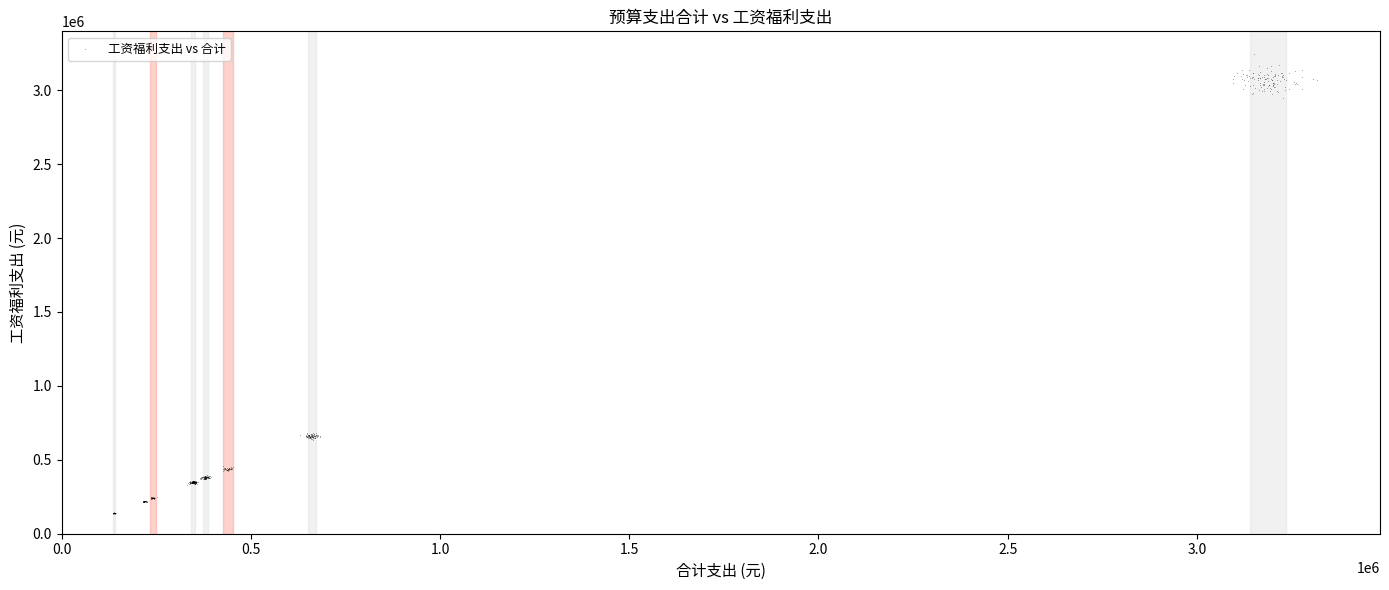

What is the range of X values (max minus min)?

3182743.4